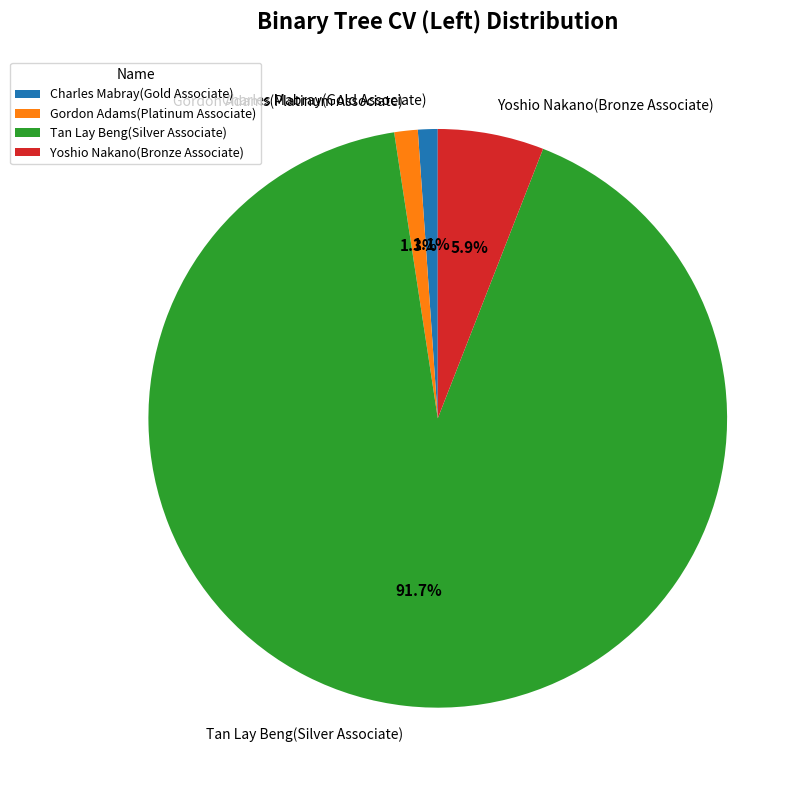

Which has a higher value, Yoshio Nakano(Bronze Associate) or Gordon Adams(Platinum Associate)?

Yoshio Nakano(Bronze Associate)